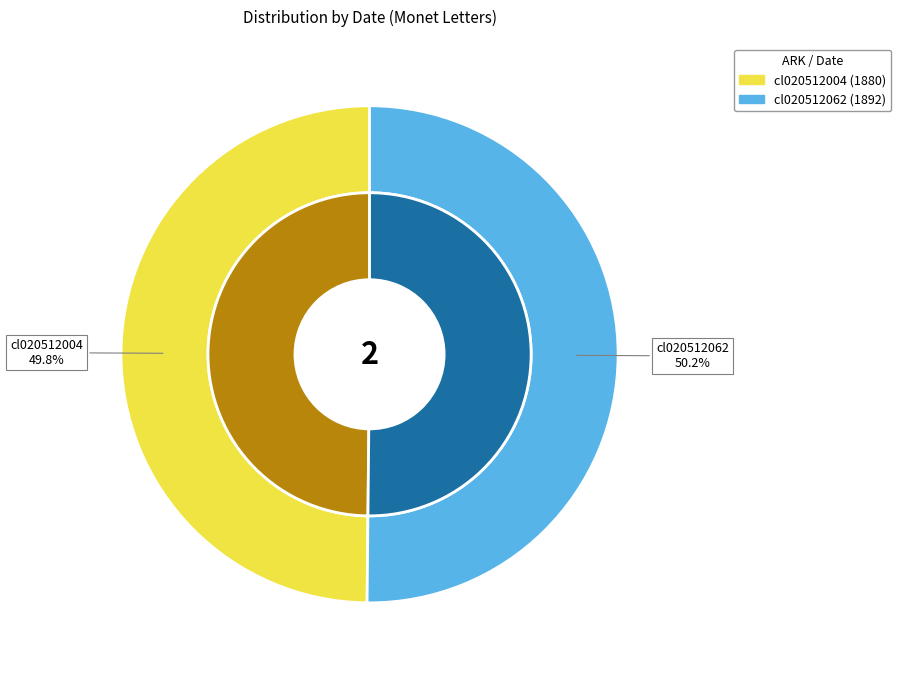

Count the number of slices in the pie.

2